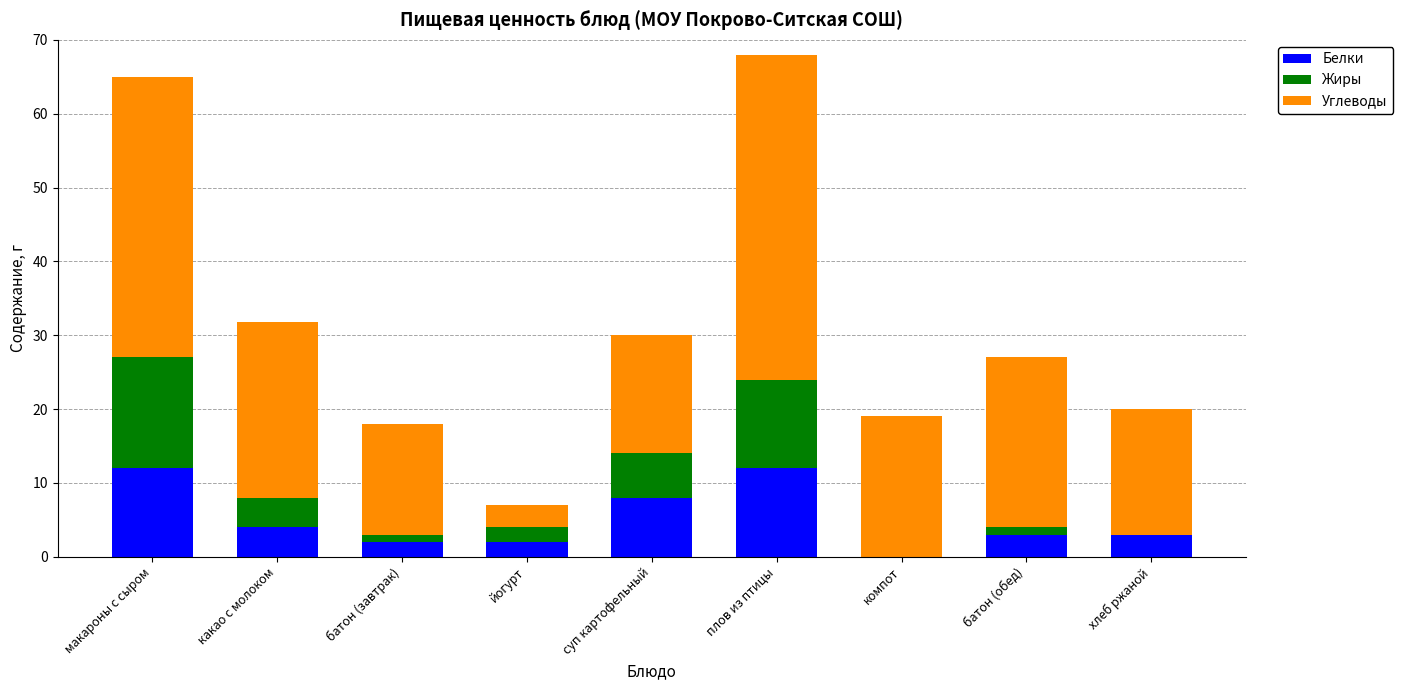

The Белки series shows 12.0 at макароны с сыром. True or false?

True